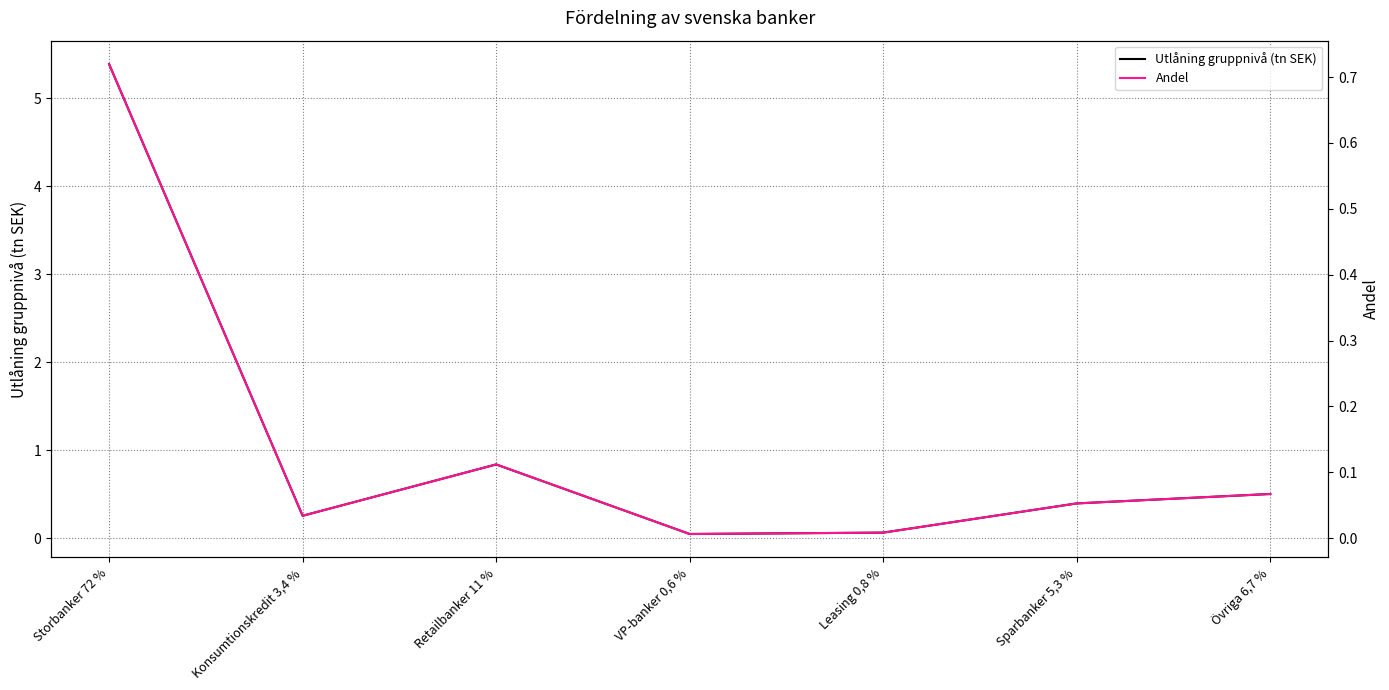

What is the sum of all Andel values?

1.0